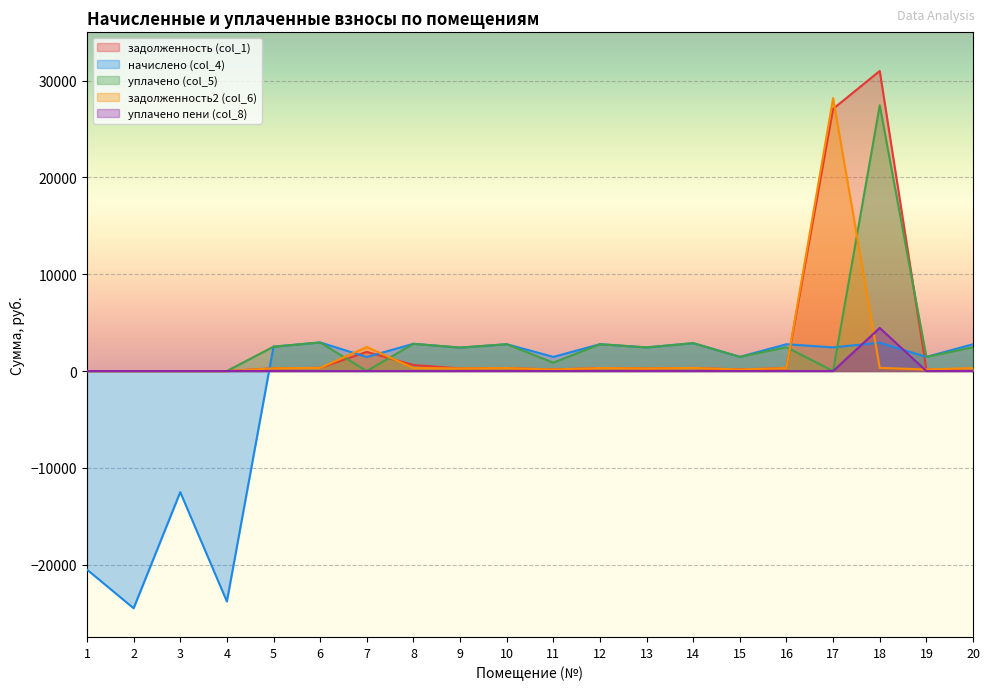

In уплачено (col_5), how many points are higher than both neighbors (excluding endpoints)?

7